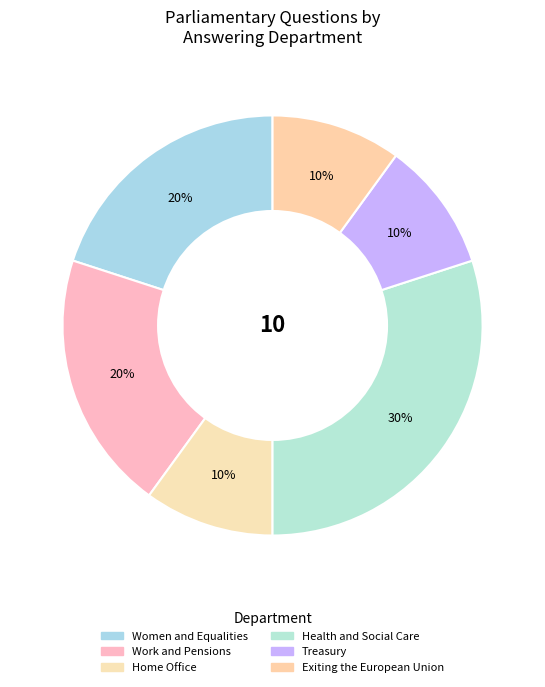

Is there a majority slice in this chart?

No